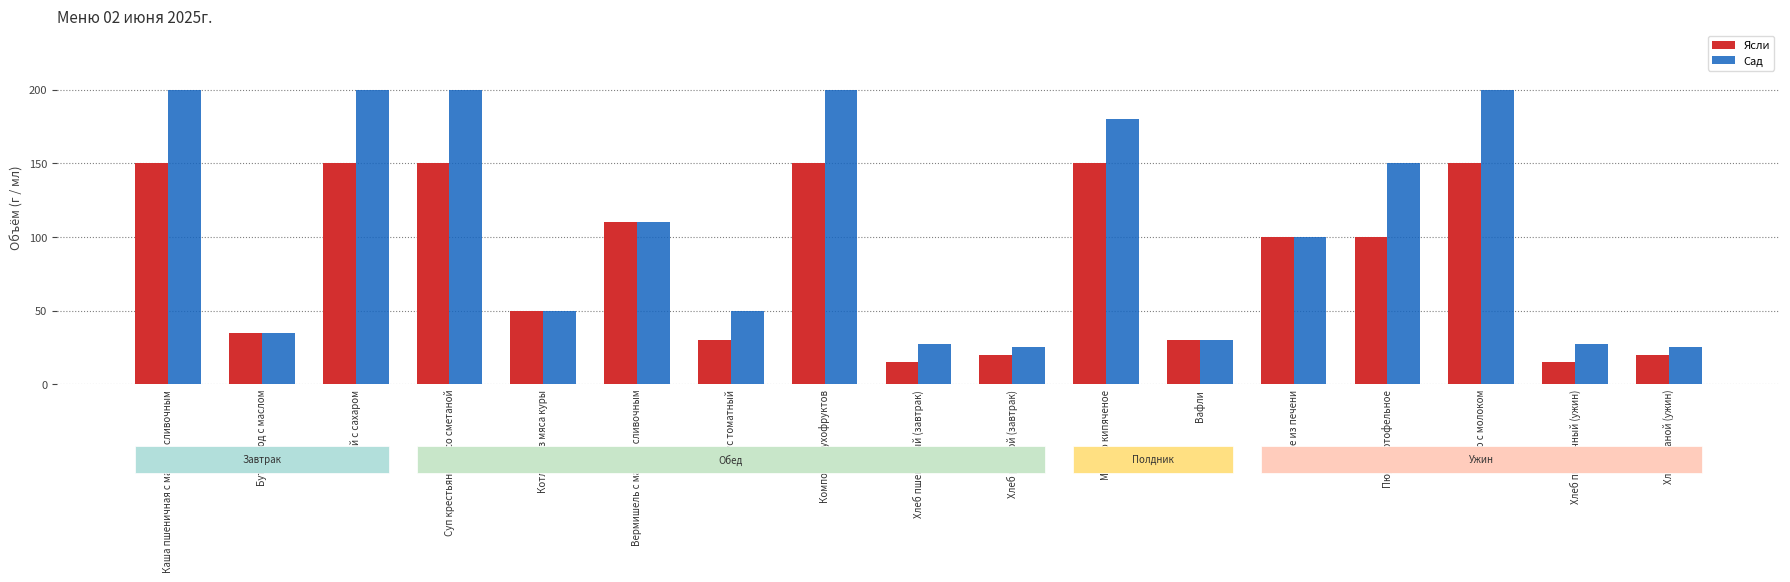

How many series are shown in this chart?

2